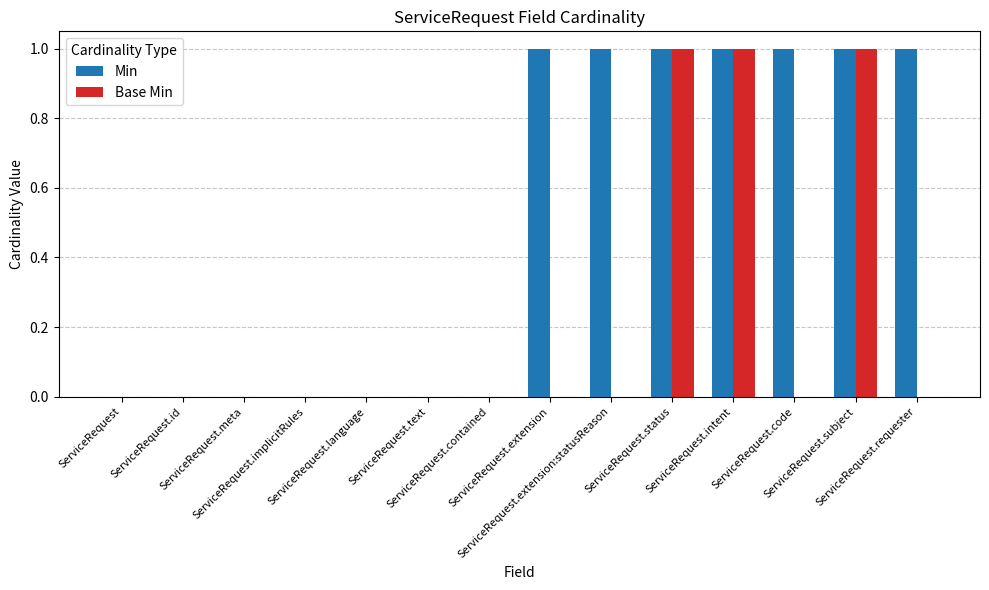

How many categories are shown in the chart?

14